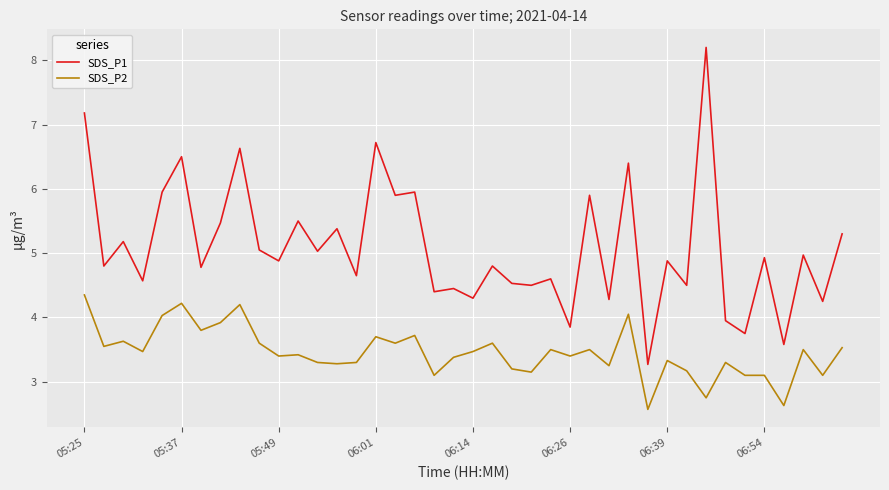

What is the difference between the maximum and minimum values in the SDS_P1 series?

4.9